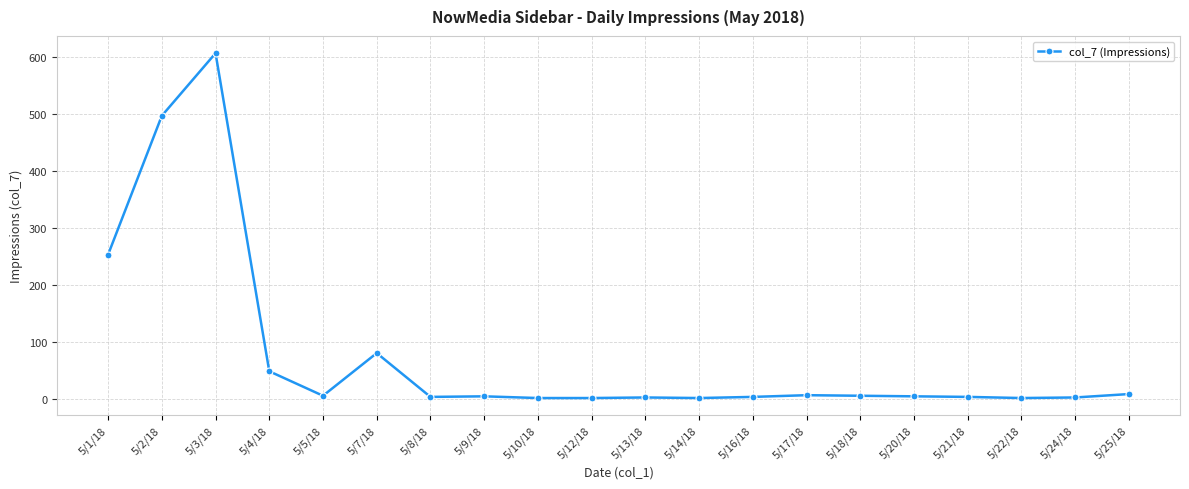

At which category does the chart reach its peak across all series?

5/3/18